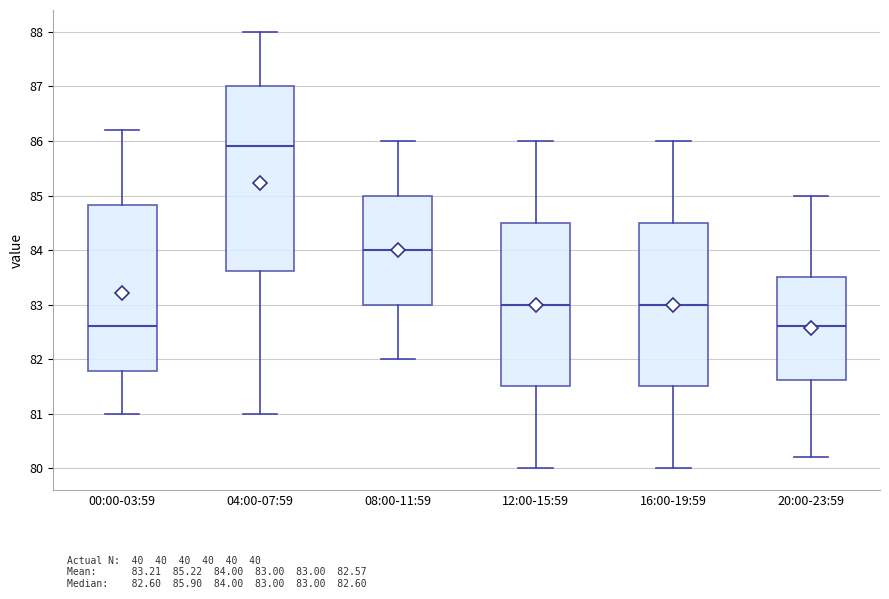

Which box is the tallest, from its lower edge to its upper edge?

04:00-07:59